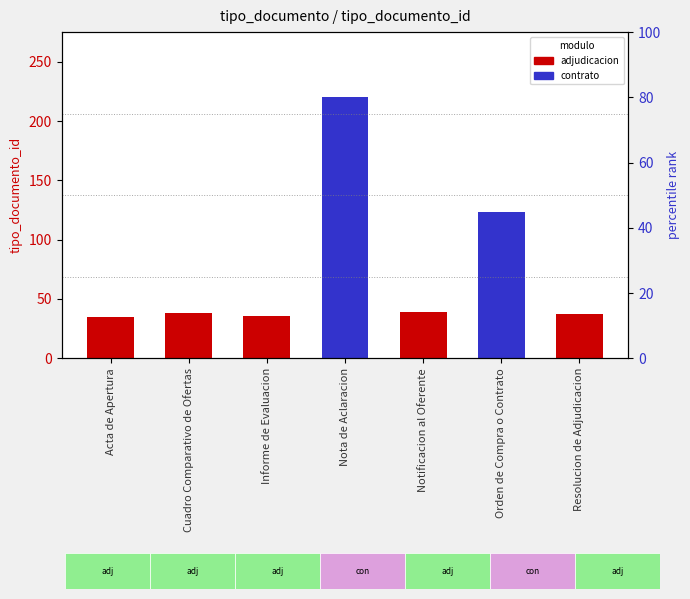

How many data points does each series have?

7